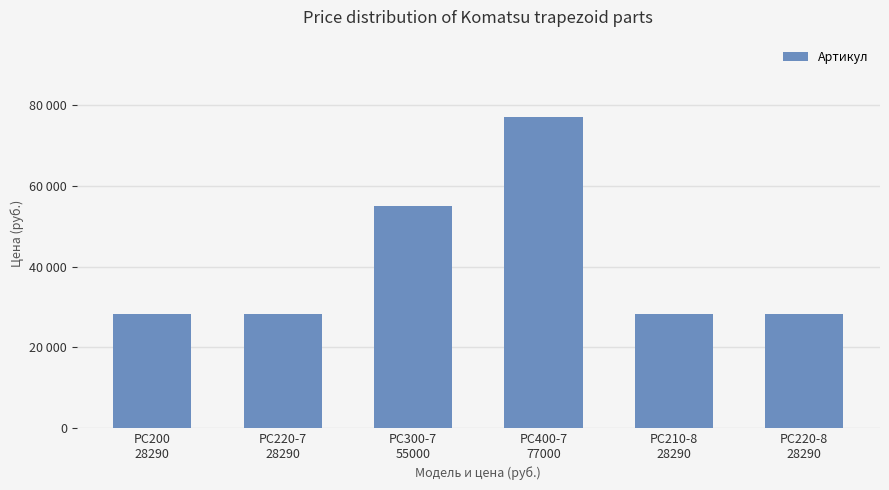

What is the minimum value shown in the chart?

28290